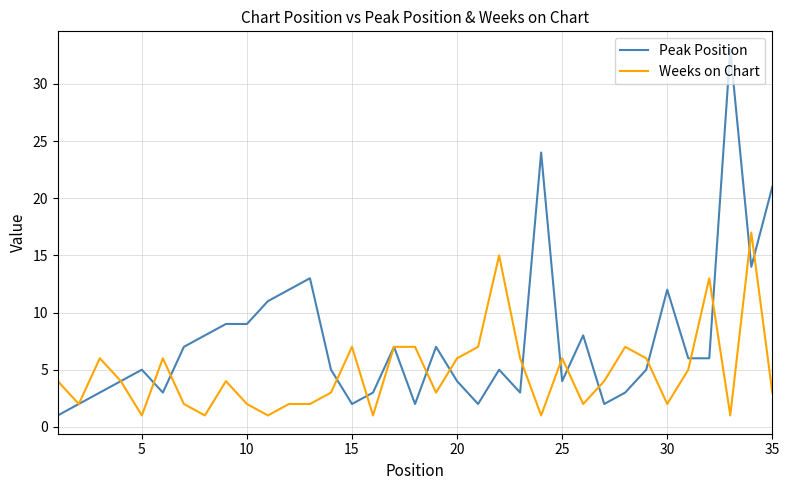

Which series has the largest total across all categories?

Peak Position